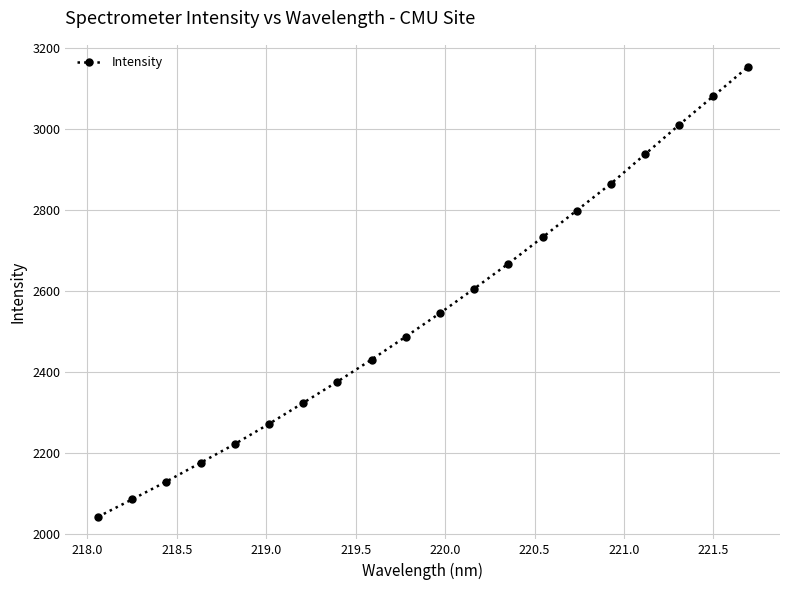

What is the maximum value shown in the chart?

3152.3